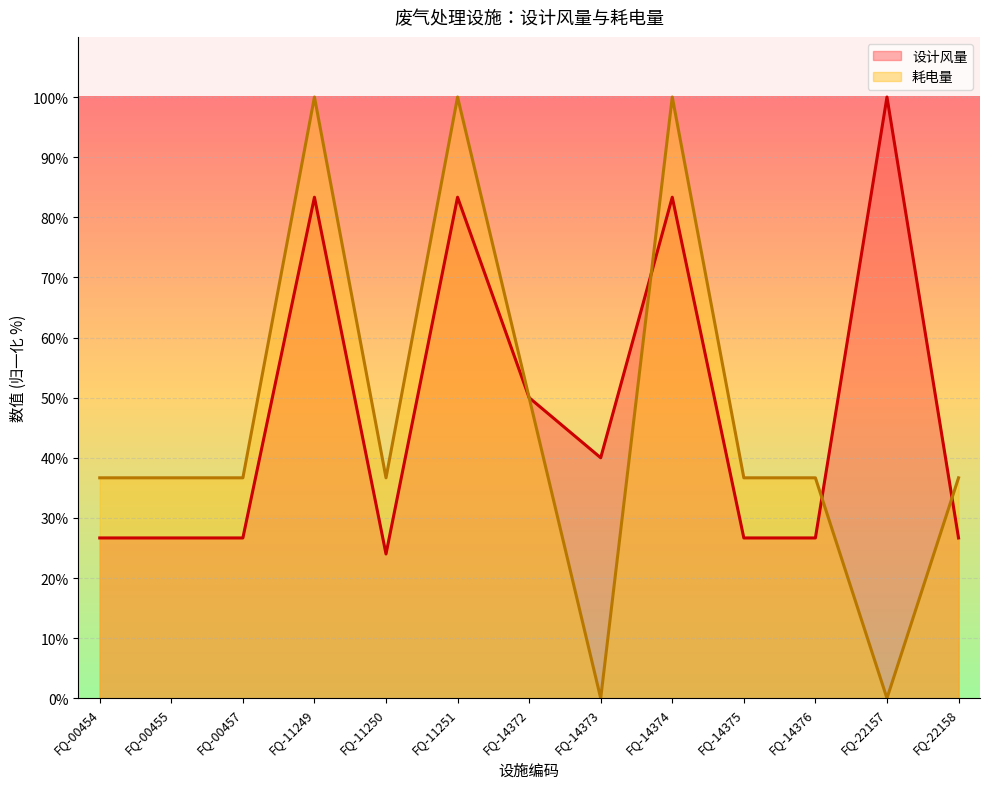

Which category has the lowest value across all series?

FQ-14373